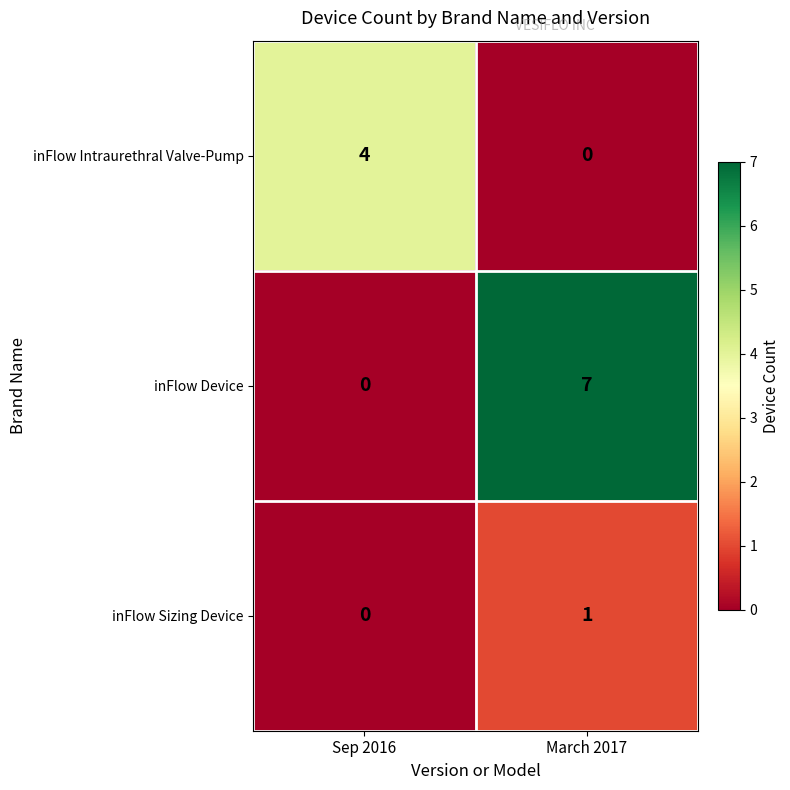

At which category is the sum across all series the highest?

March 2017